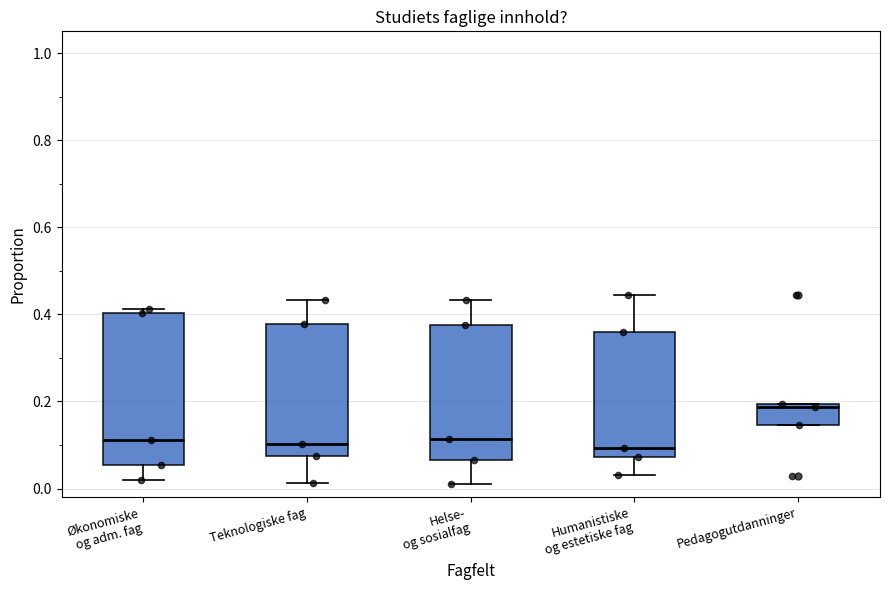

Reading left to right, transcribe this box plot: for each box, give where its median line is, the range the box spans, and where its two whiskers end, as read against the y-axis. The values are not printed on the chart, so give them approximately, as read against the axis.

Økonomiske og adm. fag: median 0.12, box 0.06 to 0.40, whiskers 0.02 to 0.42
Teknologiske fag: median 0.10, box 0.08 to 0.38, whiskers 0.02 to 0.44
Helse- og sosialfag: median 0.12, box 0.06 to 0.38, whiskers 0.02 to 0.44
Humanistiske og estetiske fag: median 0.10, box 0.08 to 0.36, whiskers 0.04 to 0.44
Pedagogutdanninger: median 0.18, box 0.14 to 0.20, whiskers 0.14 to 0.20